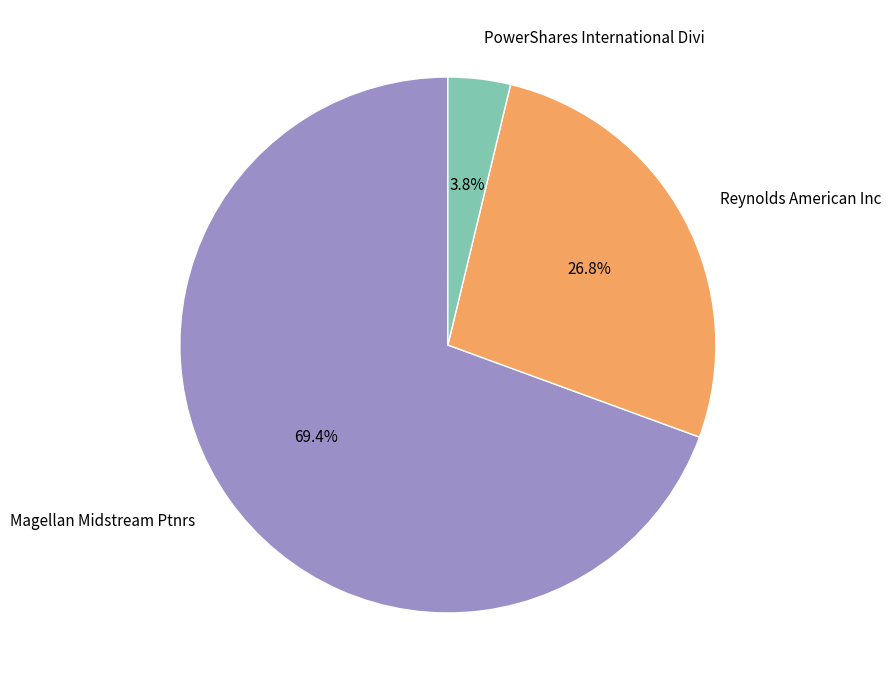

What is the total percentage of Magellan Midstream Ptnrs and Reynolds American Inc?

96.2%